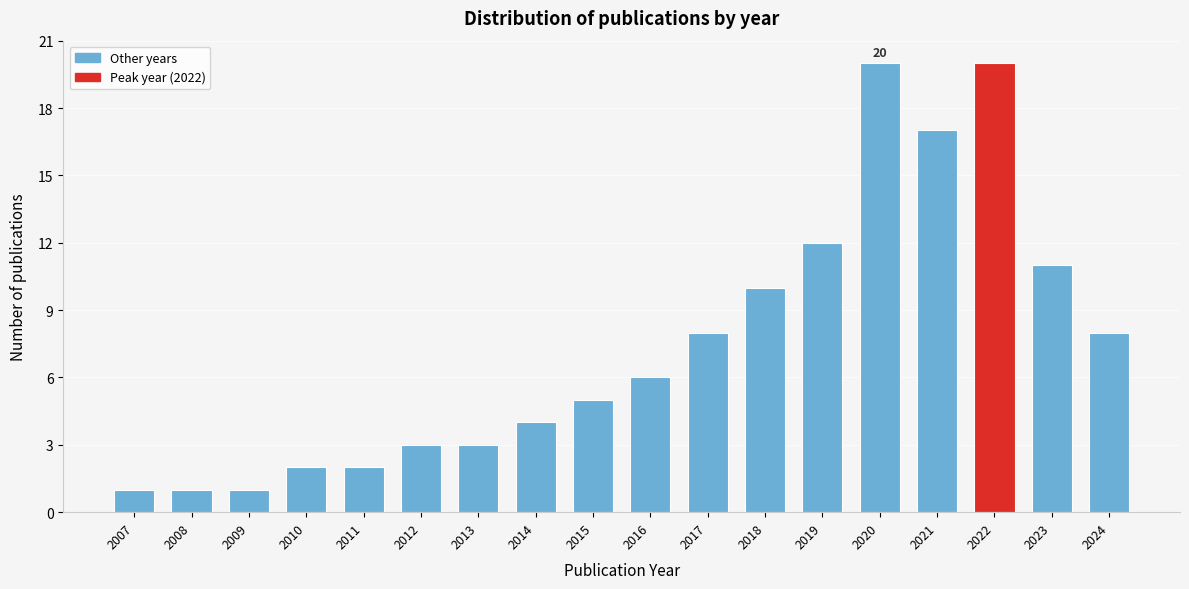

Reading right to left, list all the values displayed in this chart.

8	11	20	17	20	12	10	8	6	5	4	3	3	2	2	1	1	1